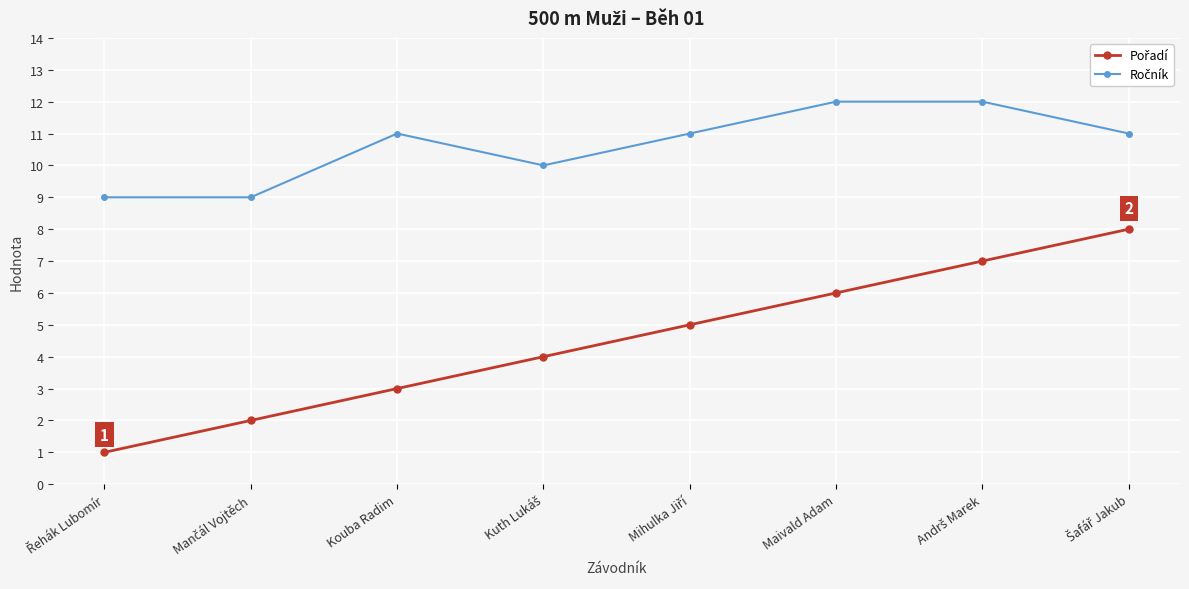

What is the difference between the highest and lowest values at Maivald Adam?

6